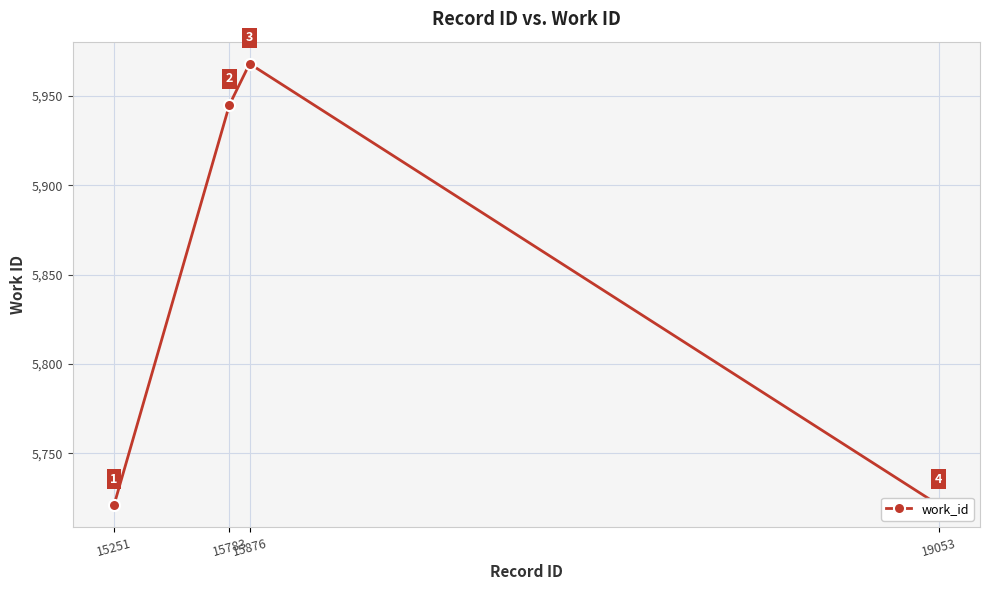

How many lines are shown in the chart?

1